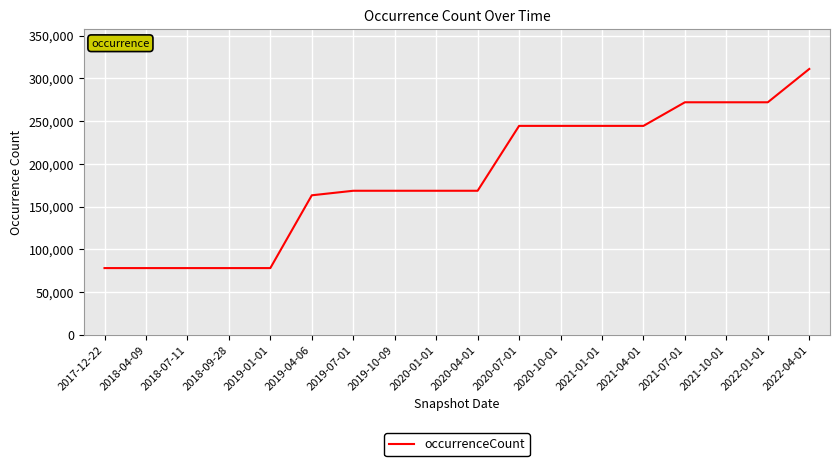

Which category has the highest value across all series?

2022-04-01